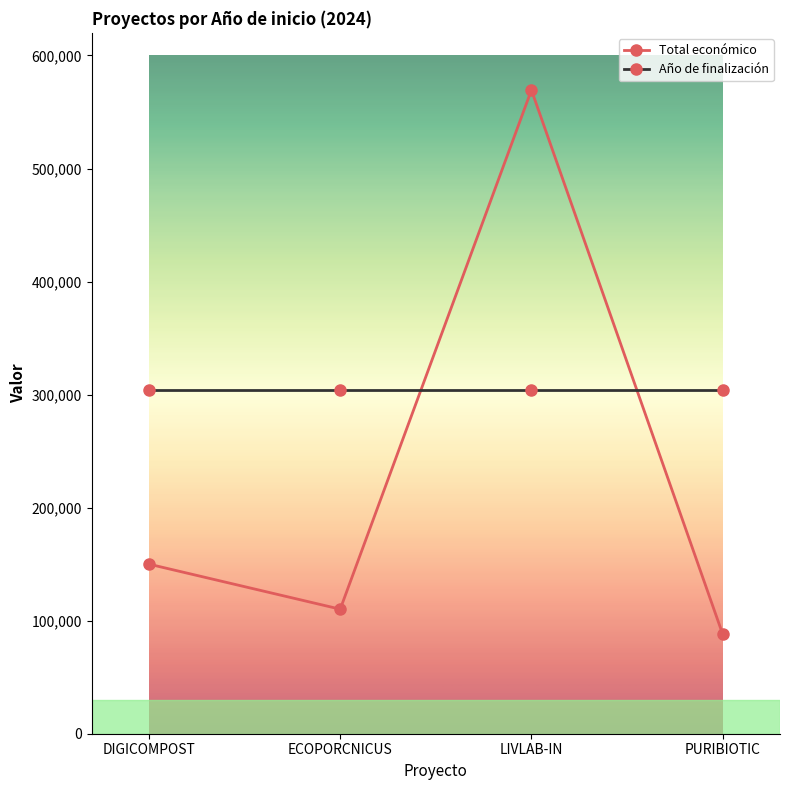

At PURIBIOTIC, list the series in order from smallest to largest.

Total económico, Año de finalización